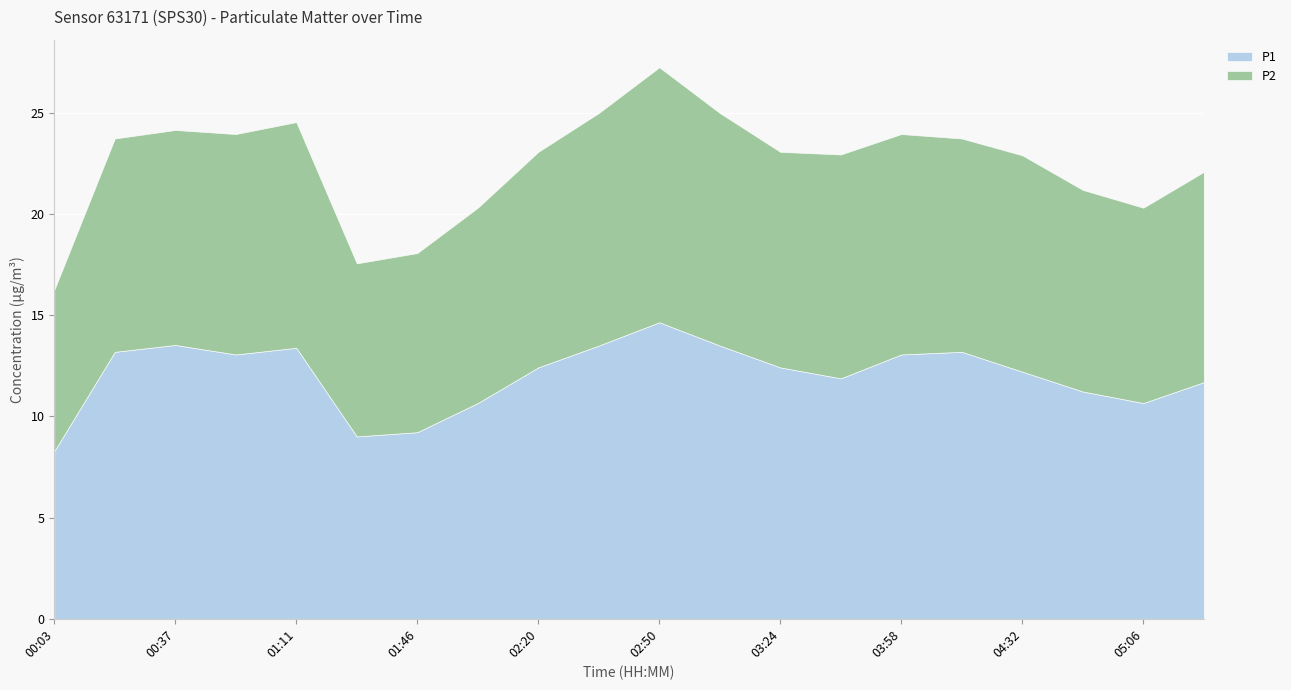

What is the sum of all P1 values?

240.8